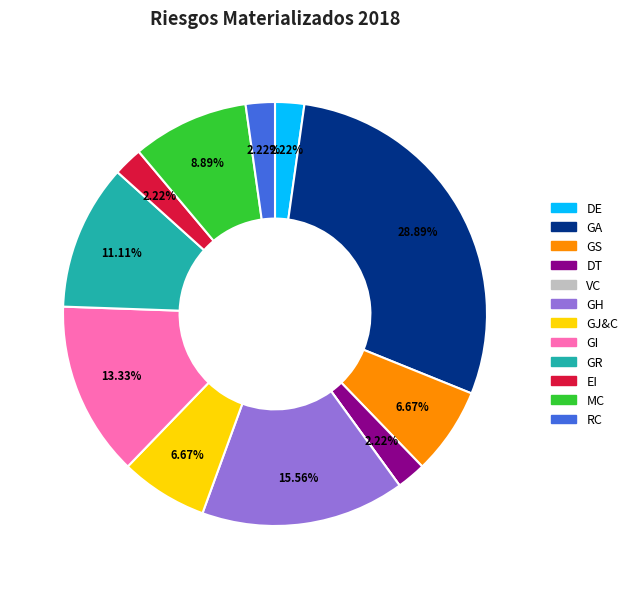

To the nearest percent, what percentage of the pie is RC?

2%